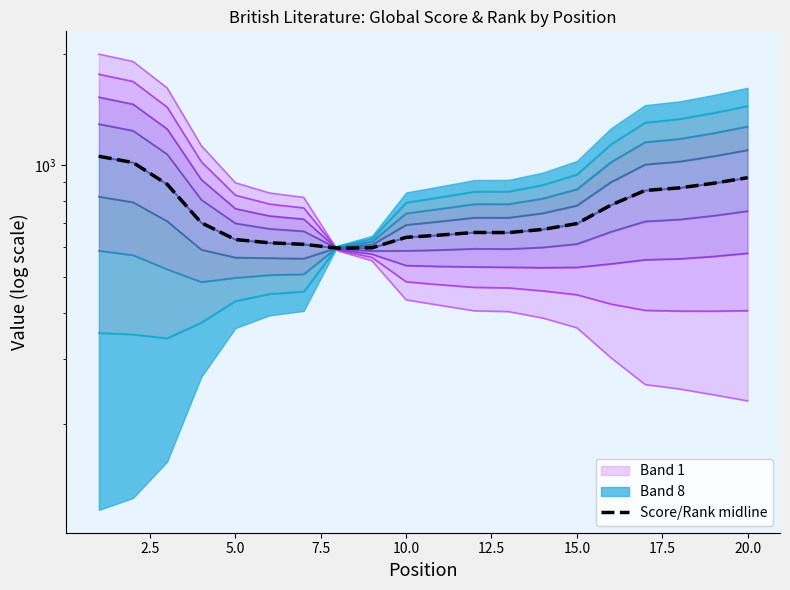

Reading right to left, list all the values displayed in this chart.

Global Rank: 20=1448.1	19=1386.2	18=1334.8	17=1305.9	16=1141.1	15=945.0	14=884.8	13=850.0	12=849.4	11=820.5	10=793.5	9=633.4	8=604.6	7=455.9	6=449.2	5=429.8	4=375.9	3=340.8	2=349.0	1=352.4
Global Score: 20=230.8	19=239.6	18=248.5	17=255.4	16=301.8	15=363.9	14=386.6	13=402.4	12=404.3	11=418.1	10=432.9	9=552.3	8=587.8	7=819.5	6=842.2	5=897.4	4=1131.2	3=1620.3	2=1910.3	1=2000.0